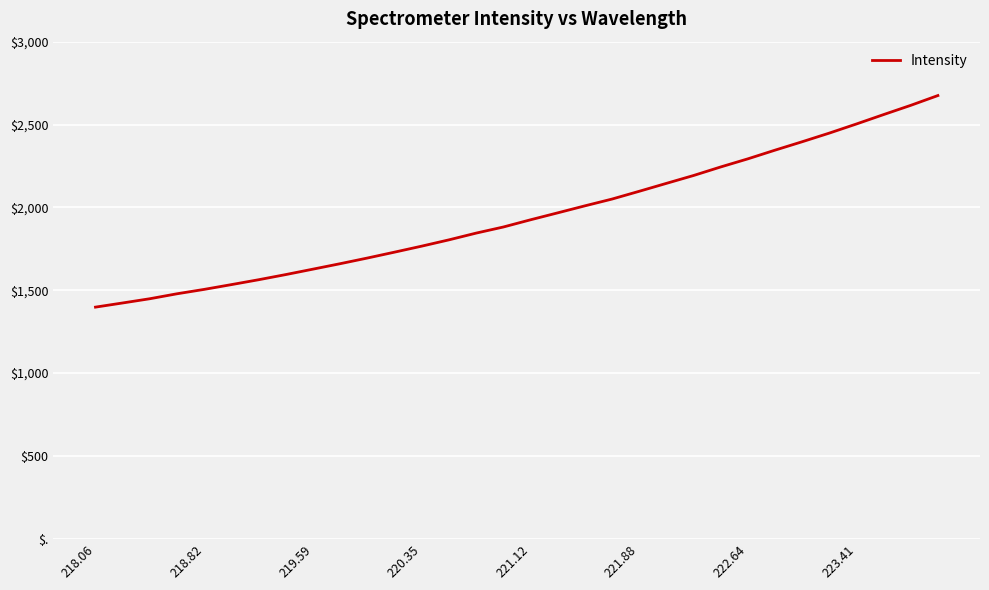

Does the chart display data point markers on the line(s)?

No